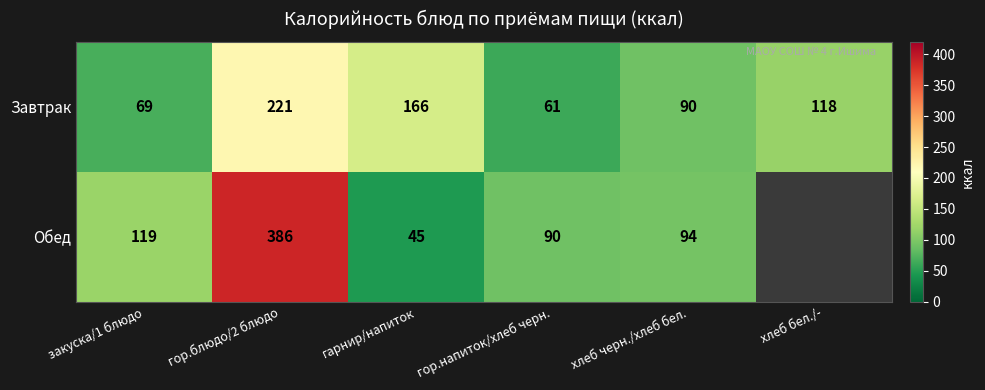

True or false: Завтрак has a value of 149.8 at хлеб черн./хлеб бел..

False